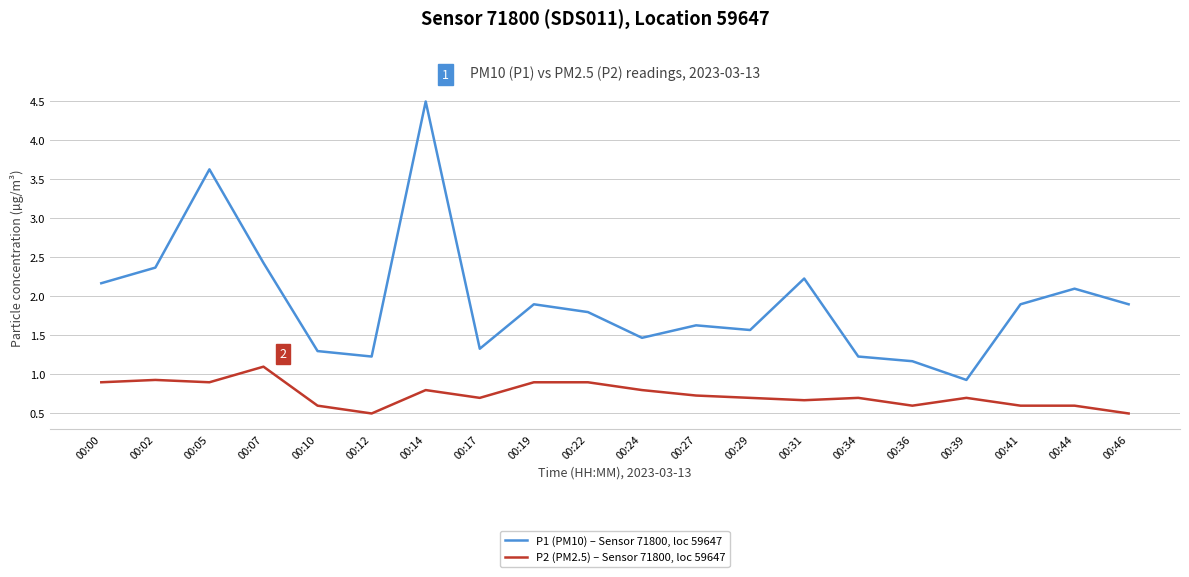

Where does the P1 (PM10) – Sensor 71800, loc 59647 series first go above 1?

00:00